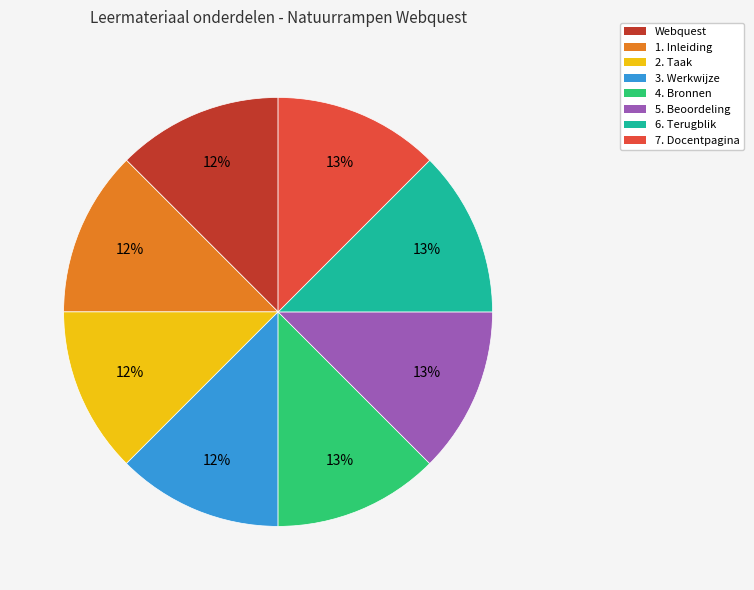

Is there a majority slice in this chart?

No